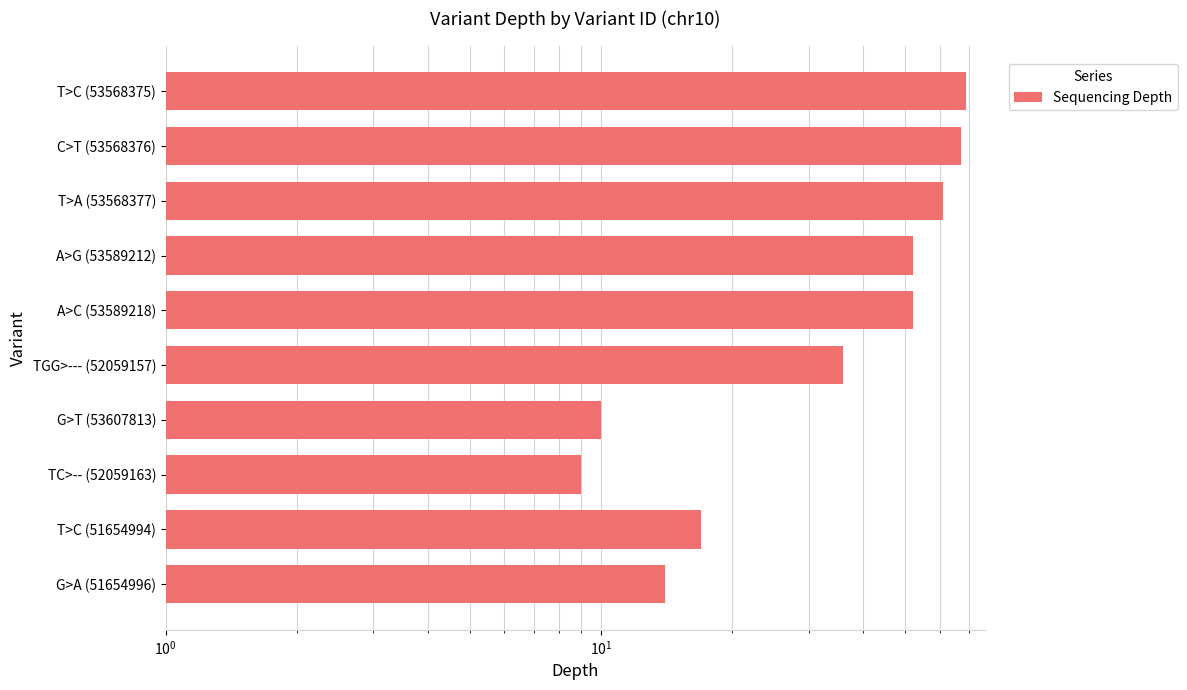

What is the smallest value displayed?

9